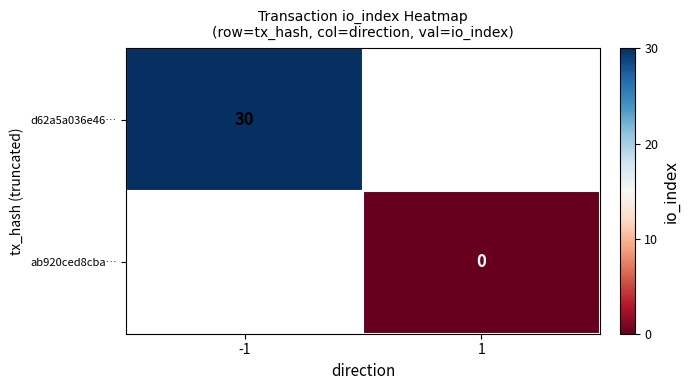

The value of ab920ced8cba… at 1 is 0.0. True or false?

True